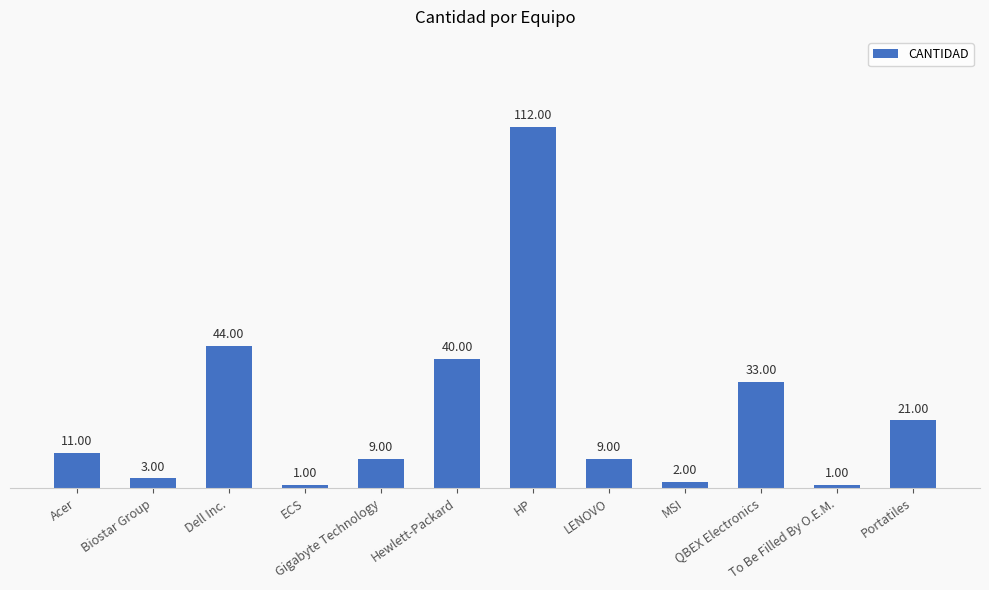

What is the difference between the second highest and second lowest values?

43